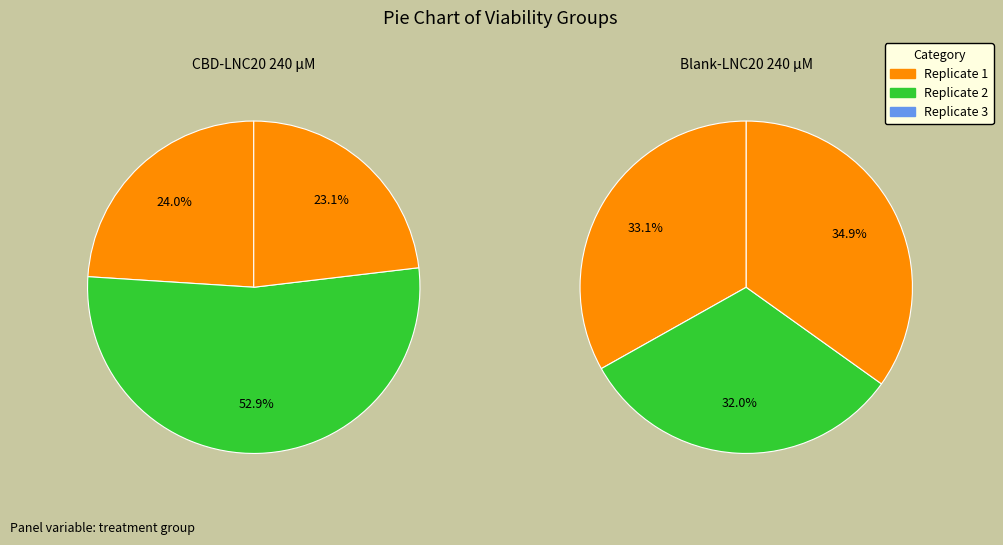

How many segments does this pie chart have?

3